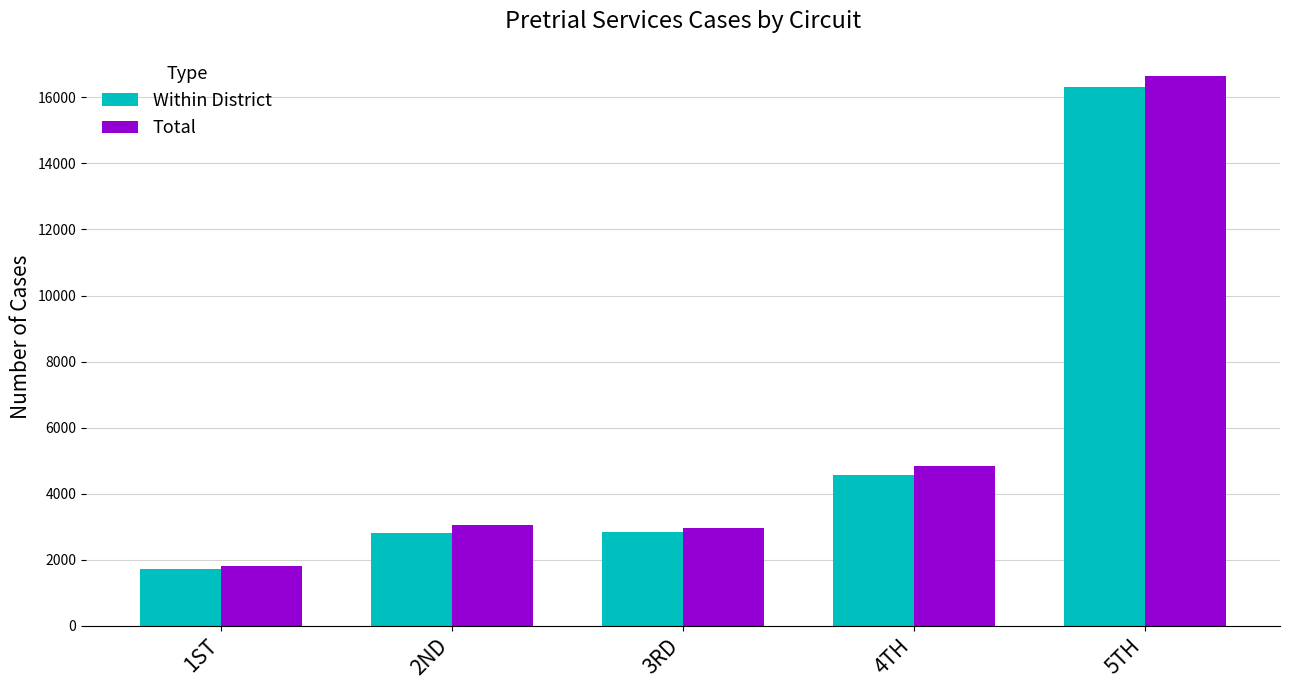

Which label corresponds to the largest value in the chart?

5TH